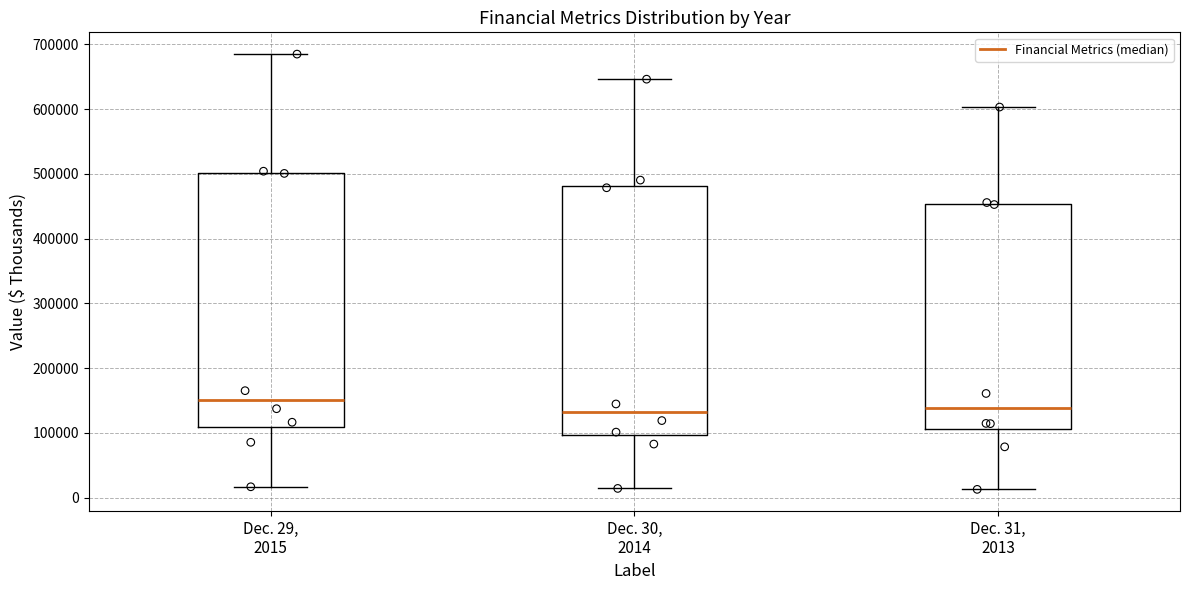

Reading left to right, transcribe this box plot: for each box, give where its median line is, the range the box spans, and where its two whiskers end, as read against the y-axis. The values are not printed on the chart, so give them approximately, as read against the axis.

Dec. 29, 2015: median 150000, box 110000 to 500000, whiskers 20000 to 680000
Dec. 30, 2014: median 130000, box 100000 to 480000, whiskers 10000 to 650000
Dec. 31, 2013: median 140000, box 110000 to 450000, whiskers 10000 to 600000